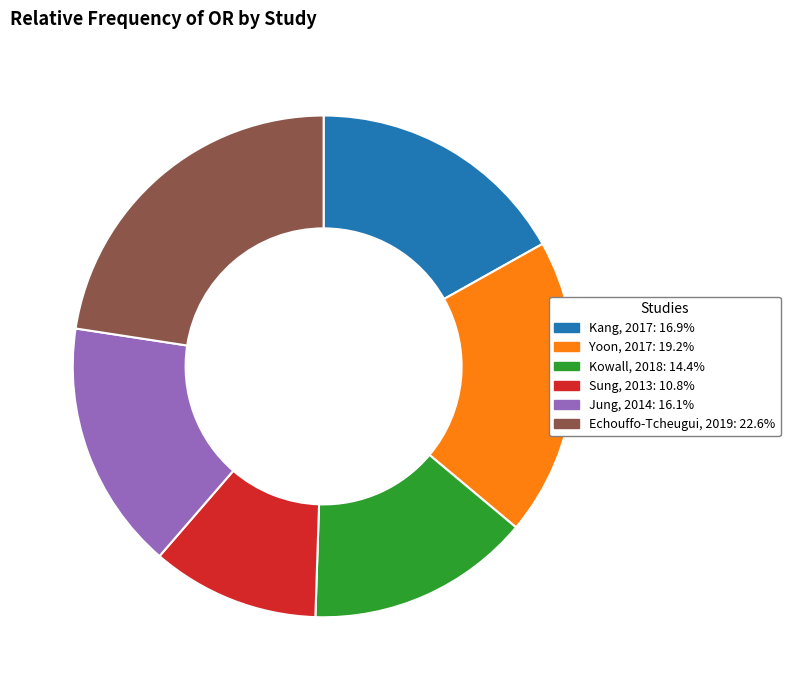

Rank the categories by value from lowest to highest.

Sung, 2013, Kowall, 2018, Jung, 2014, Kang, 2017, Yoon, 2017, Echouffo-Tcheugui, 2019